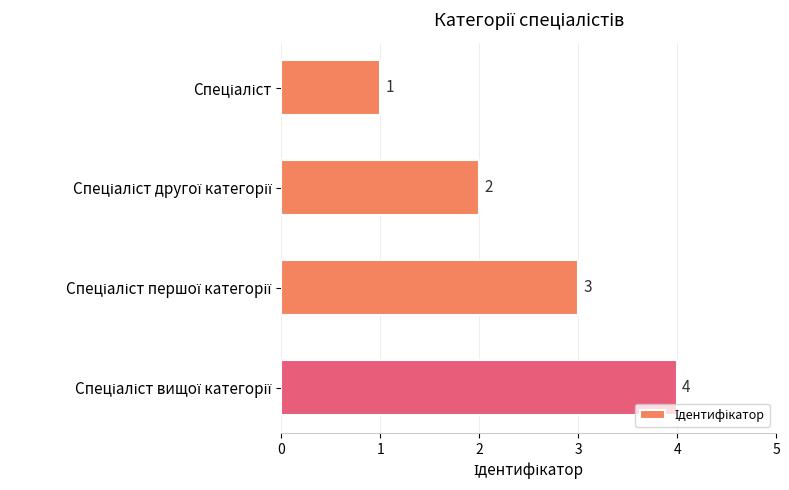

Count the values in the range 2 to 4.

3